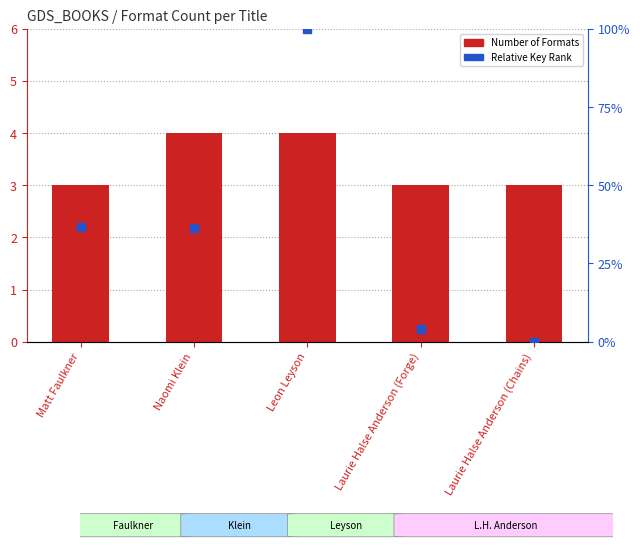

Which series reaches the maximum Y coordinate?

Relative Key Rank